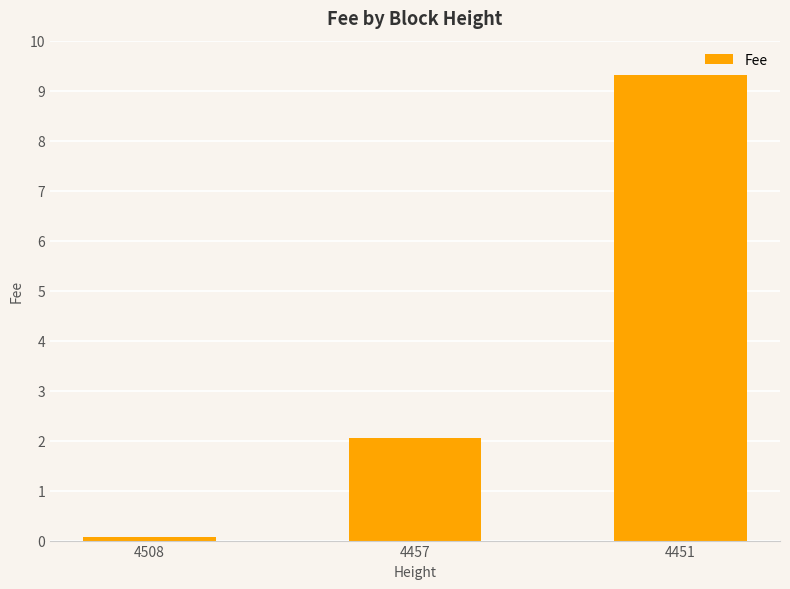

The value at 4451 is 9.3. True or false?

True